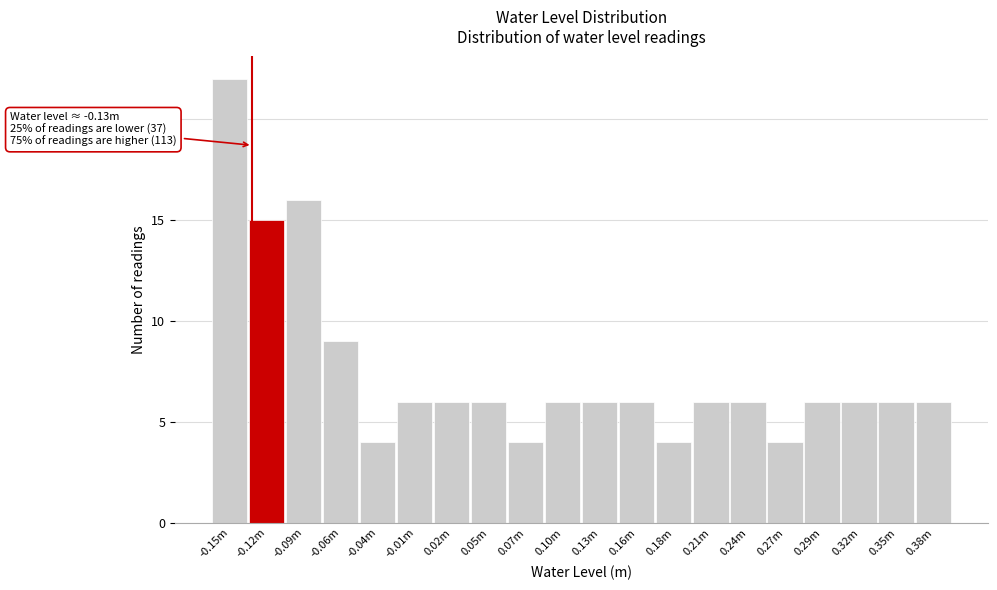

Reading left to right, transcribe all the data shown in this chart.

-0.15m=22	-0.12m=15	-0.09m=16	-0.06m=9	-0.04m=4	-0.01m=6	0.02m=6	0.05m=6	0.07m=4	0.10m=6	0.13m=6	0.16m=6	0.18m=4	0.21m=6	0.24m=6	0.27m=4	0.29m=6	0.32m=6	0.35m=6	0.38m=6